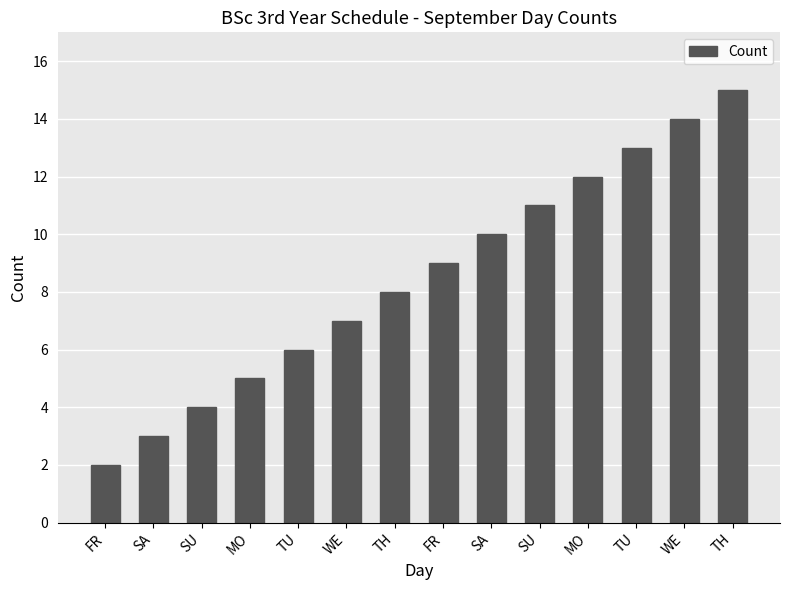

How many categories are shown in the chart?

14